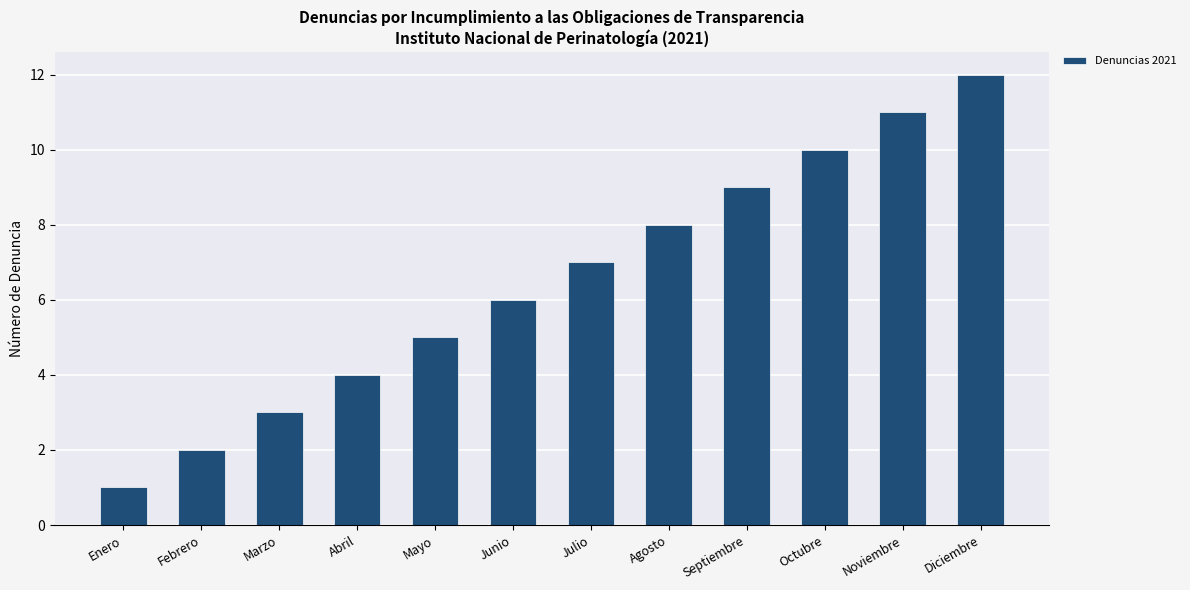

True or false: the data shows 13 at Septiembre.

False